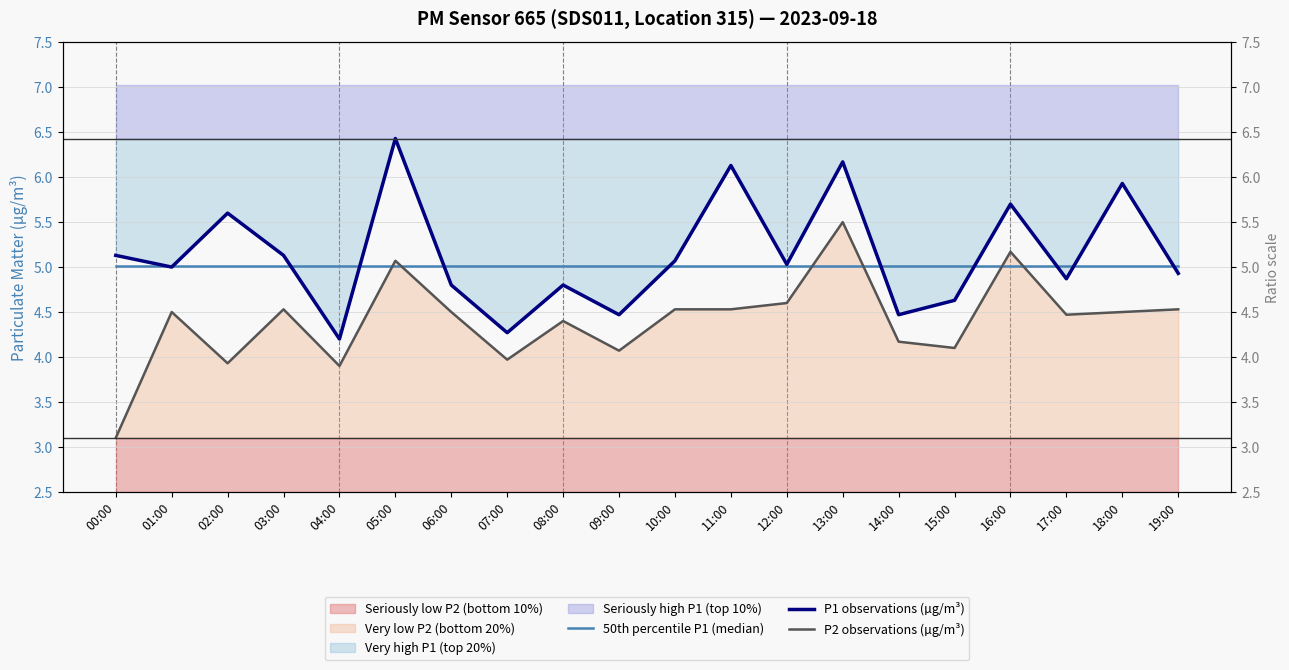

What is the value of the P1 observations (µg/m³) point at the 3rd from the left?

5.6